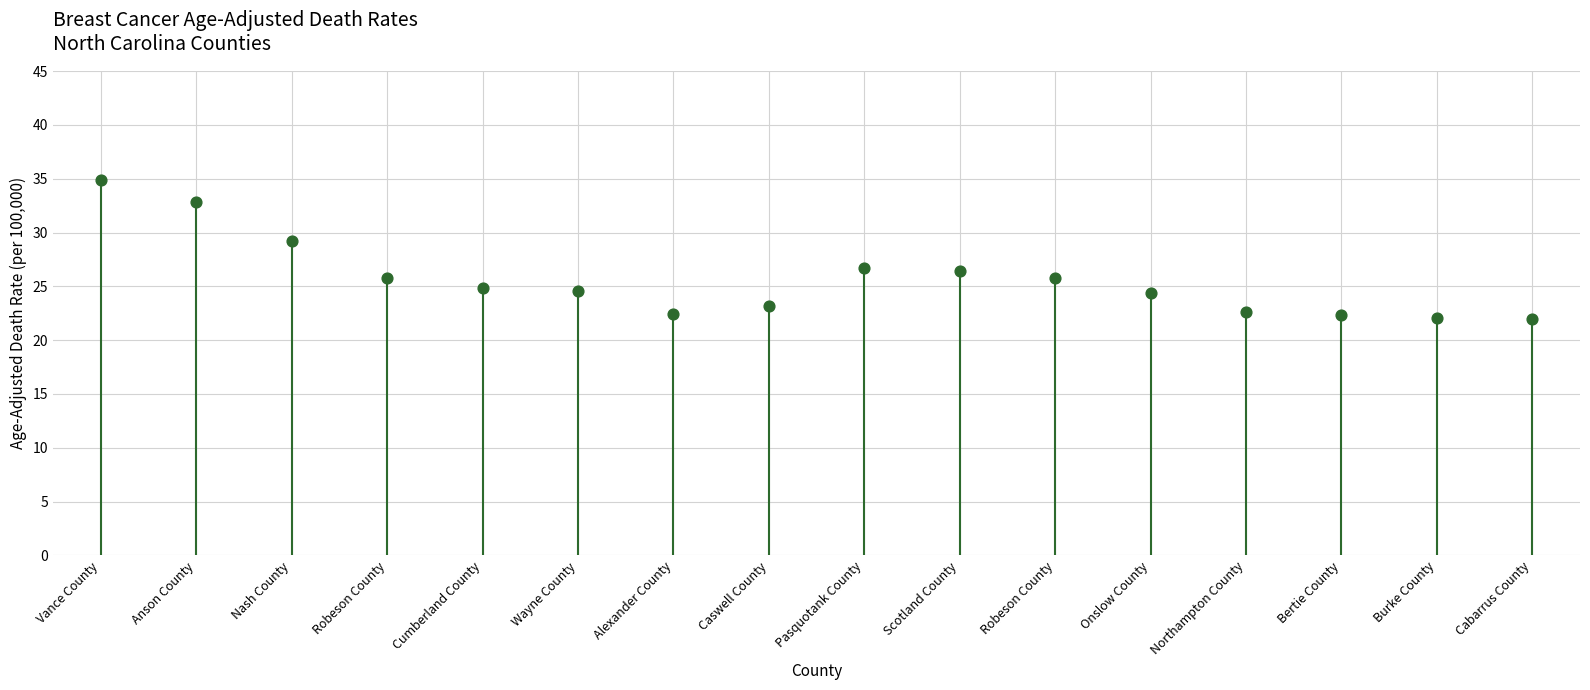

What is the range of Y values (max minus min)?

12.9